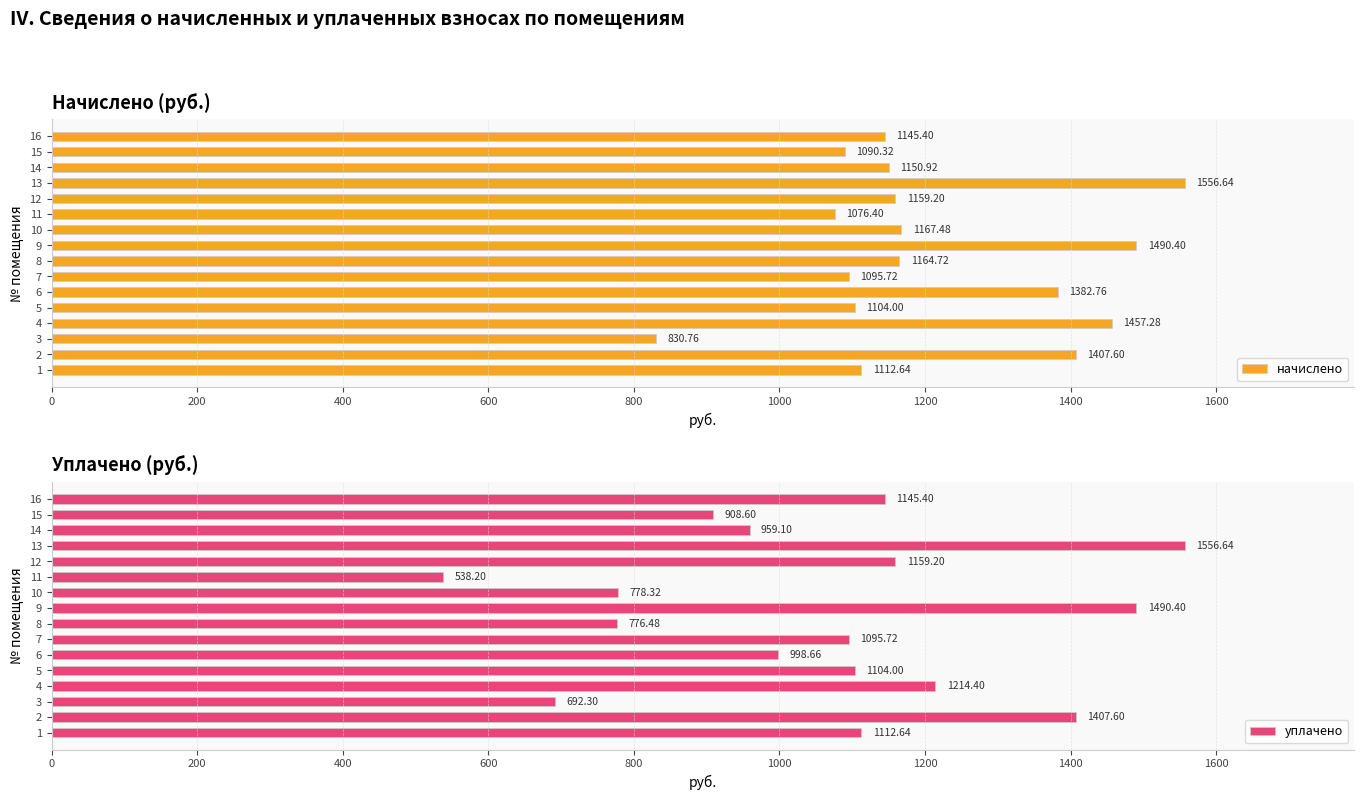

True or false: начислено has a value of 1159.2 at 12.

True